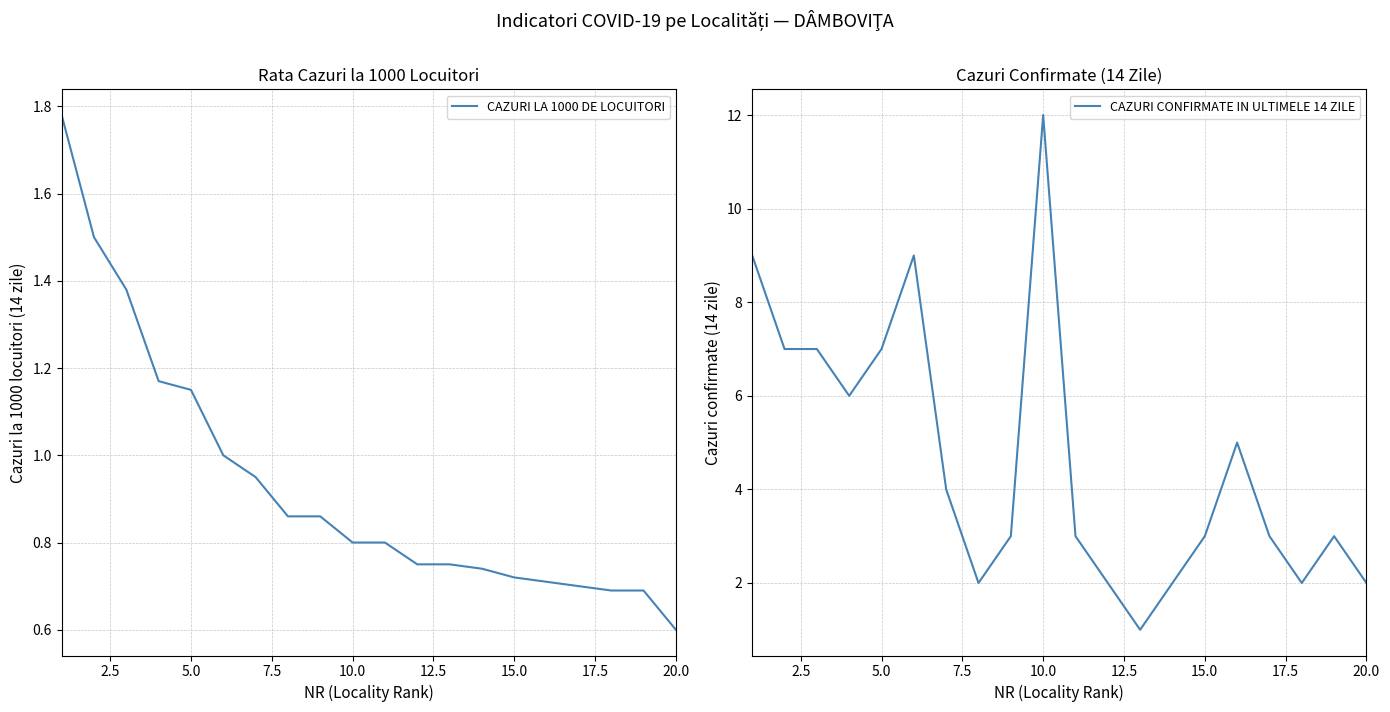

Which series has the largest range (max minus min)?

CAZURI CONFIRMATE IN ULTIMELE 14 ZILE